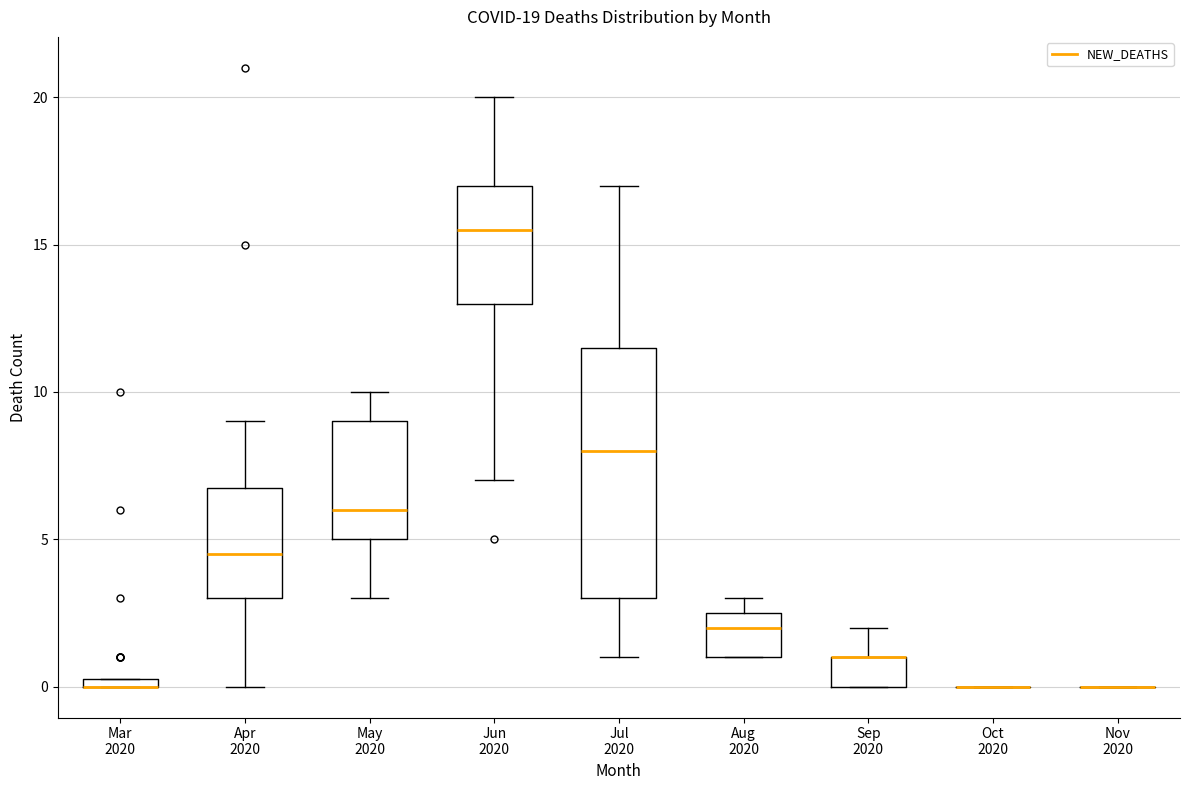

Comparing the boxes themselves (not the whiskers), which one is the tallest?

Jul 2020